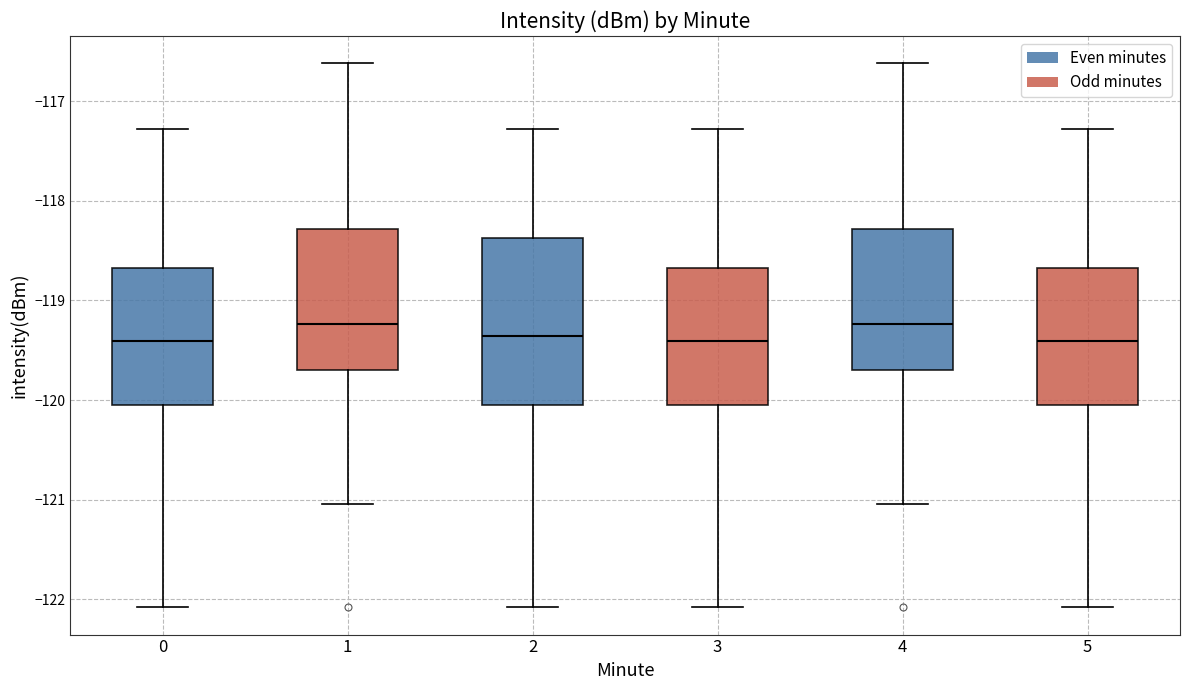

Reading left to right, transcribe this box plot: for each box, give where its median line is, the range the box spans, and where its two whiskers end, as read against the y-axis. The values are not printed on the chart, so give them approximately, as read against the axis.

0: median -119.4, box -120.0 to -118.7, whiskers -122.1 to -117.3
1: median -119.2, box -119.7 to -118.3, whiskers -121.0 to -116.6
2: median -119.4, box -120.0 to -118.4, whiskers -122.1 to -117.3
3: median -119.4, box -120.0 to -118.7, whiskers -122.1 to -117.3
4: median -119.2, box -119.7 to -118.3, whiskers -121.0 to -116.6
5: median -119.4, box -120.0 to -118.7, whiskers -122.1 to -117.3